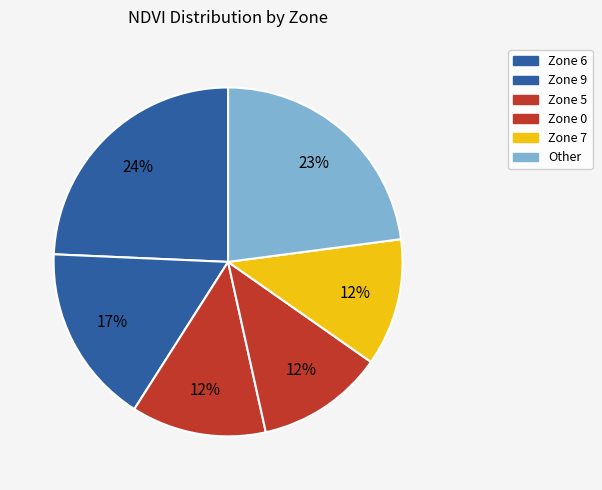

Count the number of slices in the pie.

6